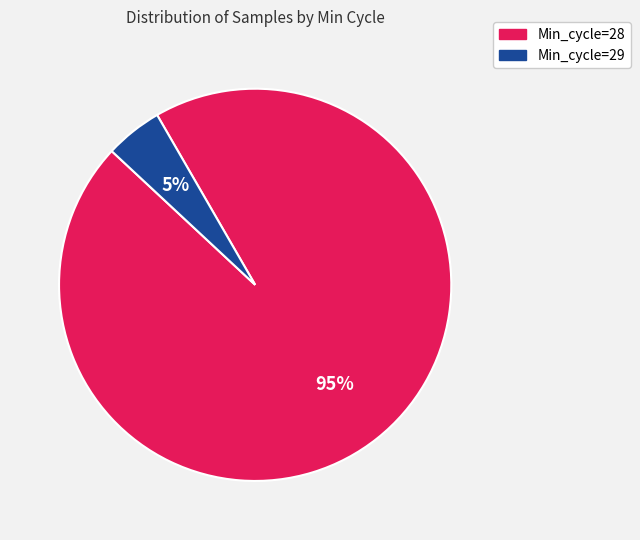

To the nearest percent, what is the average slice percentage?

50%